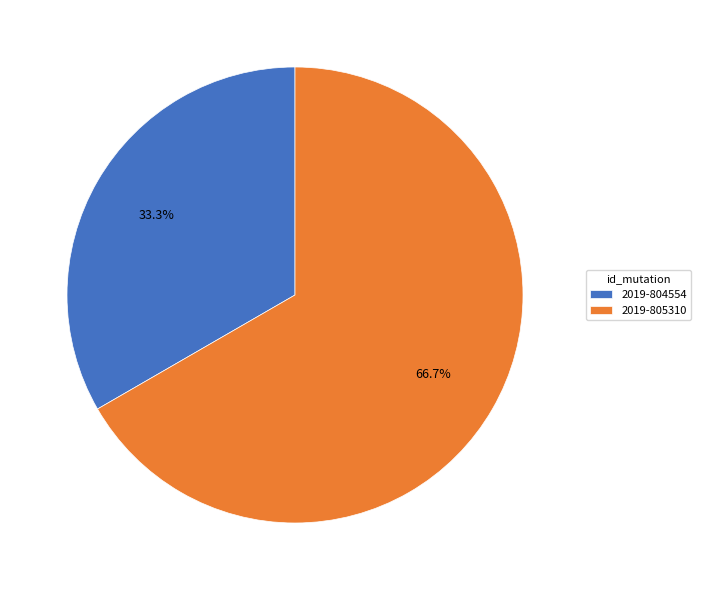

Count the number of slices in the pie.

2